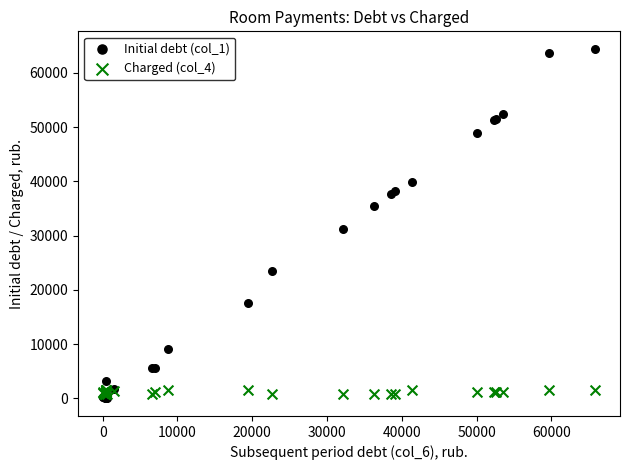

Which series has the largest Y range (max minus min)?

Initial debt (col_1)